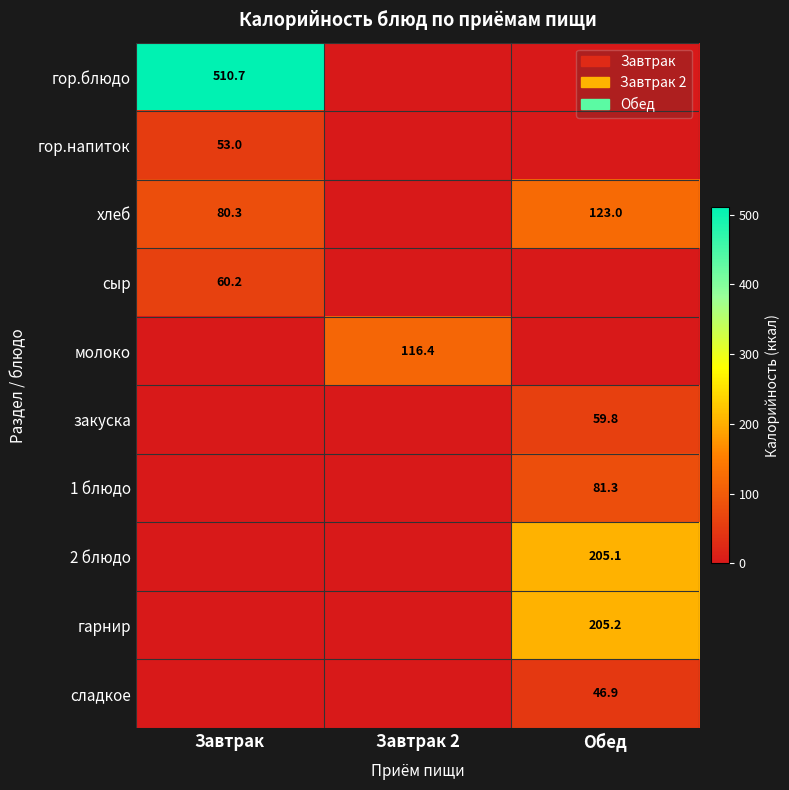

True or false: хлеб has a value of 80.3 at Завтрак.

True